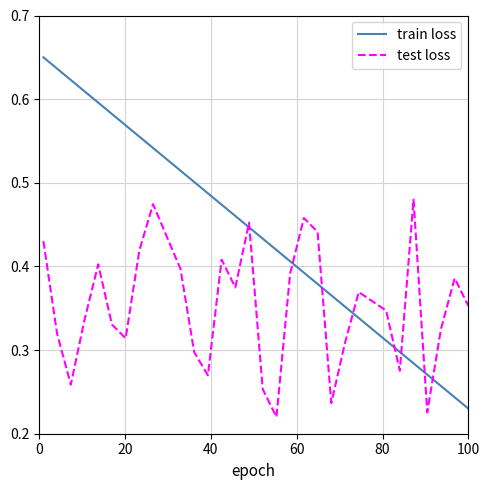

Which series has the largest range (max minus min)?

train loss